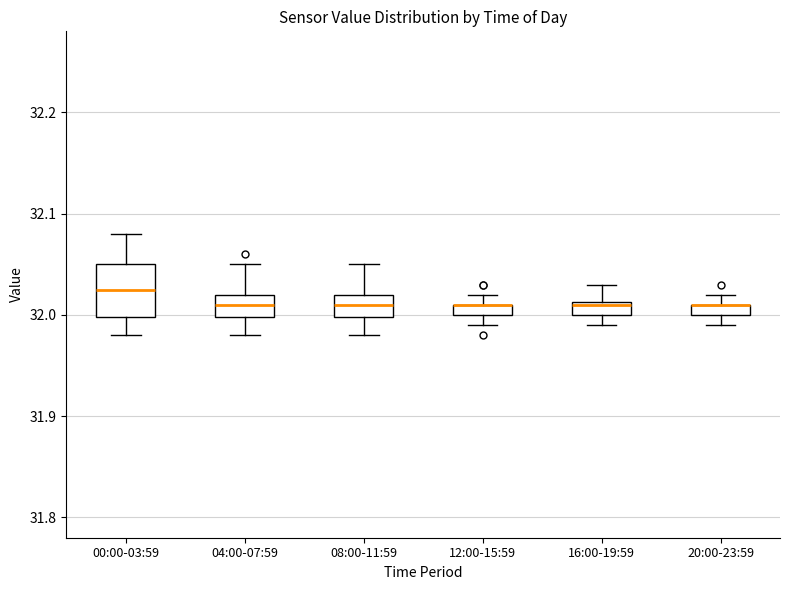

Comparing the boxes themselves (not the whiskers), which one is the tallest?

00:00-03:59